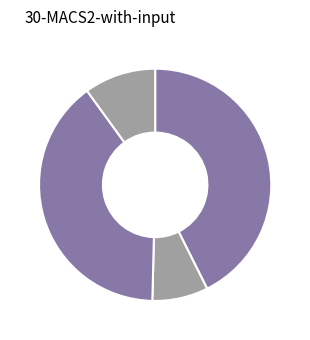

How many segments does this pie chart have?

4